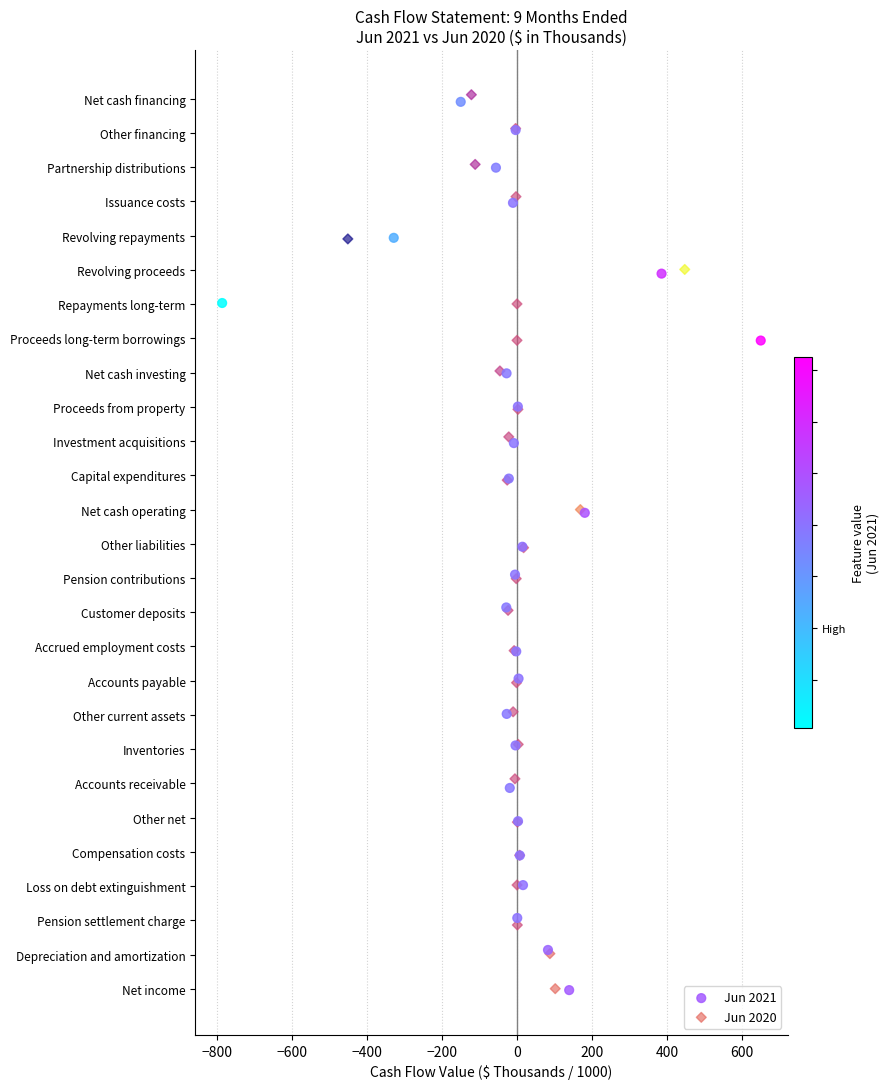

What are all the series names shown in the legend?

Jun 2021, Jun 2020